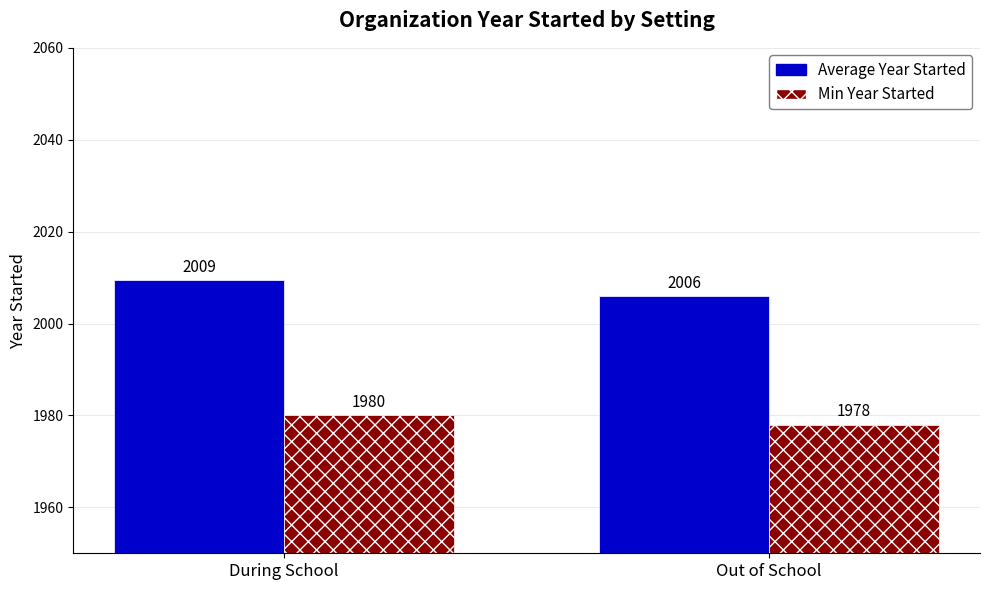

Rank the series by their maximum value, from lowest to highest.

Min Year Started, Average Year Started